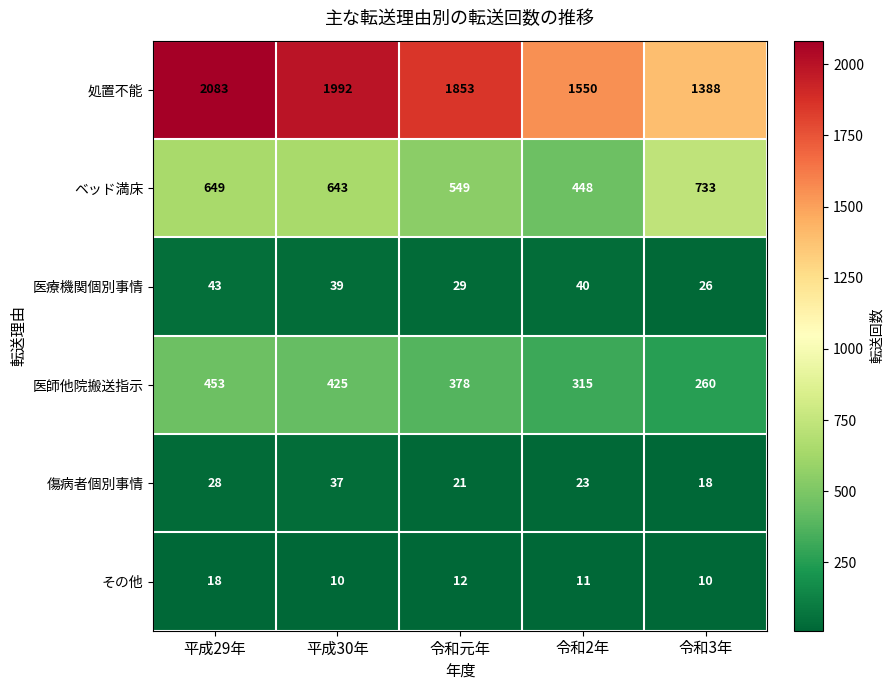

Which series has the largest range (max minus min)?

処置不能